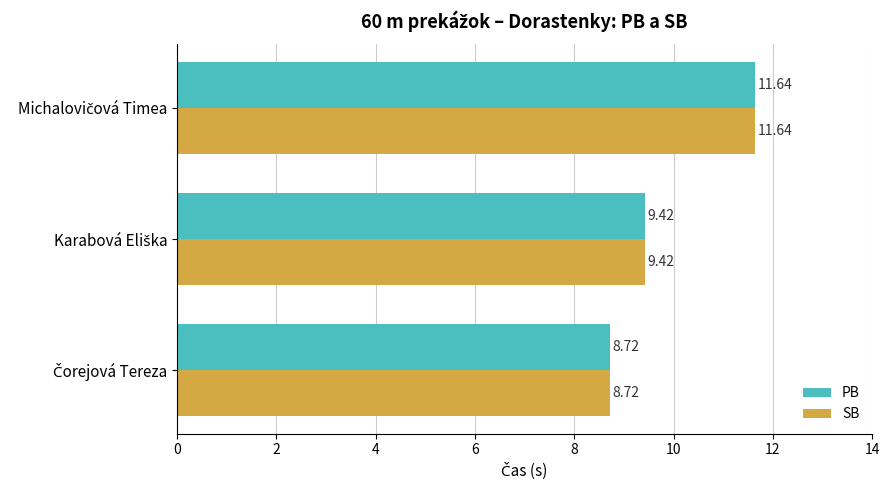

What is the average value of the SB series?

9.9